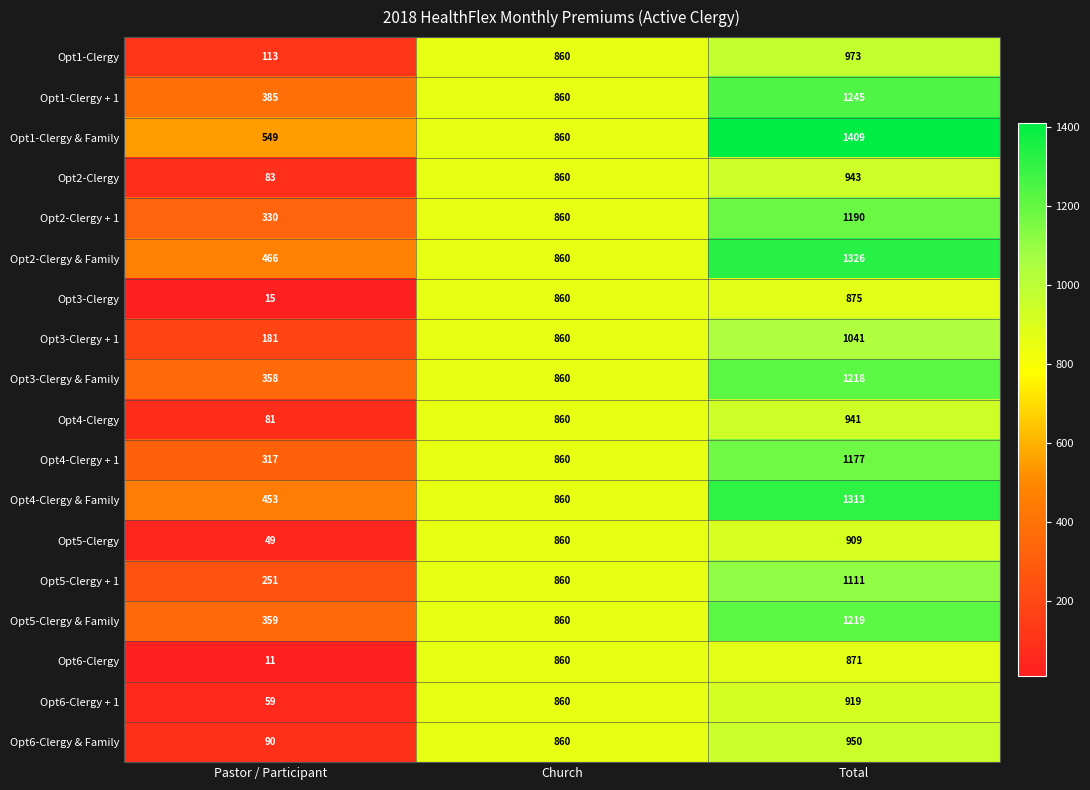

List the series in order of their peak value, lowest first.

Opt6-Clergy, Opt3-Clergy, Opt5-Clergy, Opt6-Clergy + 1, Opt4-Clergy, Opt2-Clergy, Opt6-Clergy & Family, Opt1-Clergy, Opt3-Clergy + 1, Opt5-Clergy + 1, Opt4-Clergy + 1, Opt2-Clergy + 1, Opt3-Clergy & Family, Opt5-Clergy & Family, Opt1-Clergy + 1, Opt4-Clergy & Family, Opt2-Clergy & Family, Opt1-Clergy & Family